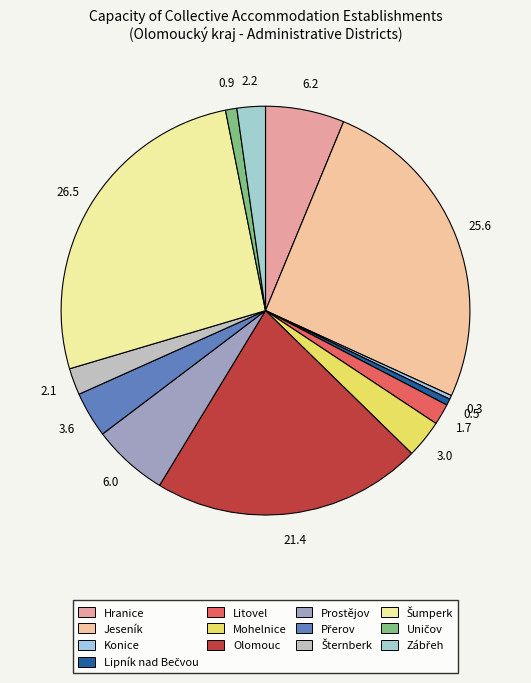

Is it true that Konice is 12% of the pie?

False